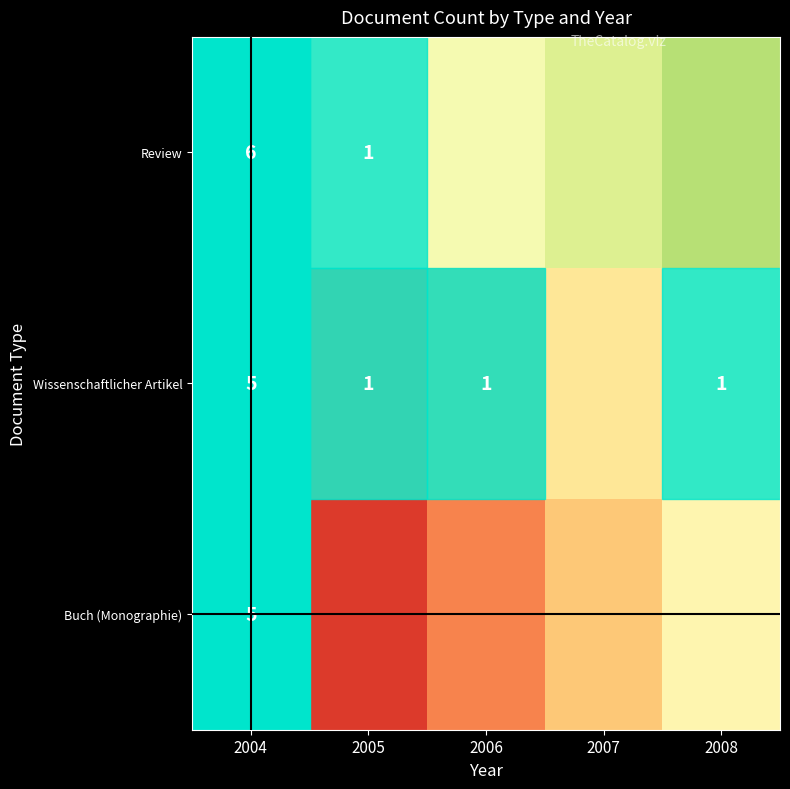

The value of row_2 at 2007 is 0.9. True or false?

True